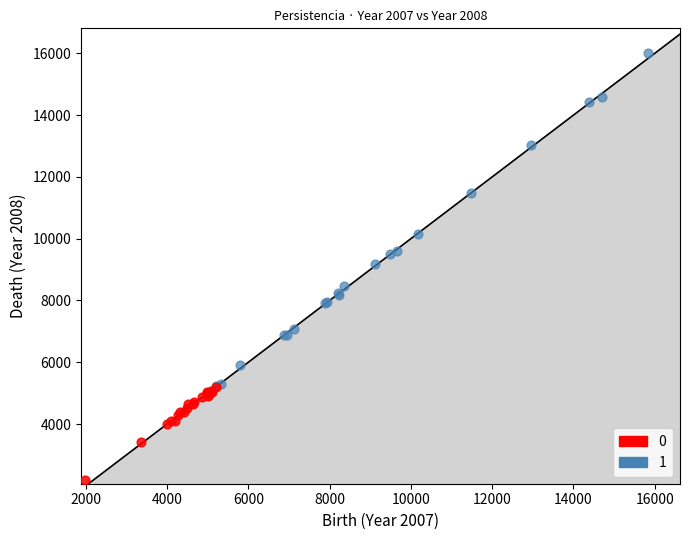

Which series contains the lowest Y value?

0